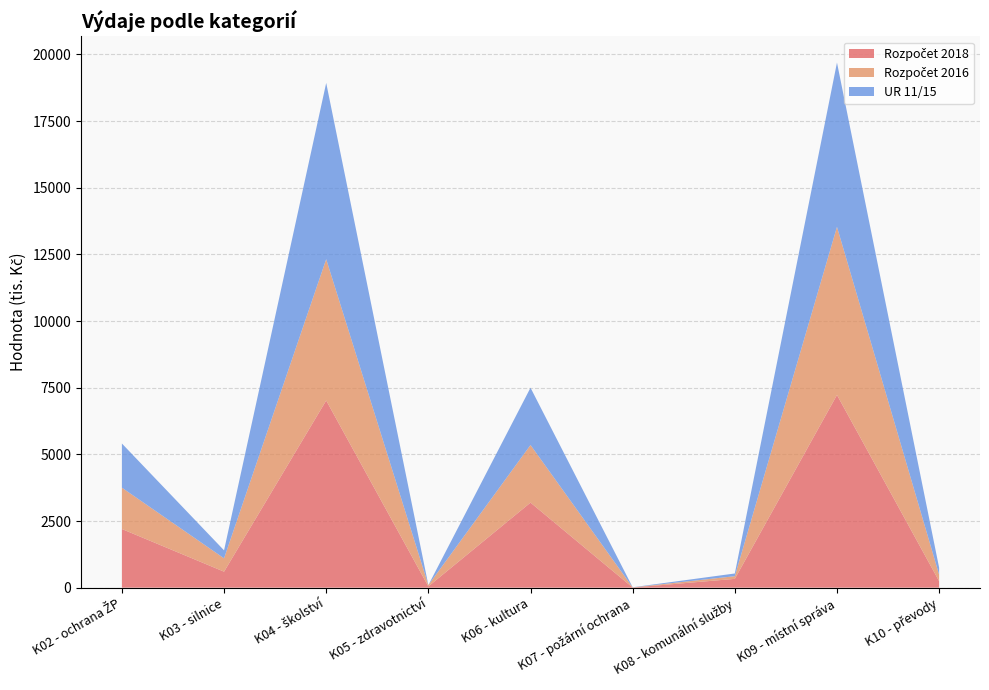

Reading left to right, transcribe all the data shown in this chart.

Rozpočet 2018: K02 - ochrana ŽP=2200.0	K03 - silnice=600.0	K04 - školství=7020.0	K05 - zdravotnictví=46.0	K06 - kultura=3190.0	K07 - požární ochrana=5.0	K08 - komunální služby=330.0	K09 - místní správa=7227.0	K10 - převody=242.0
Rozpočet 2016: K02 - ochrana ŽP=1550.0	K03 - silnice=500.0	K04 - školství=5300.0	K05 - zdravotnictví=50.0	K06 - kultura=2160.0	K07 - požární ochrana=5.0	K08 - komunální služby=100.0	K09 - místní správa=6305.0	K10 - převody=242.0
UR 11/15: K02 - ochrana ŽP=1657.0	K03 - silnice=300.0	K04 - školství=6611.0	K05 - zdravotnictví=0.0	K06 - kultura=2148.3	K07 - požární ochrana=5.0	K08 - komunální služby=102.0	K09 - místní správa=6163.0	K10 - převody=264.0